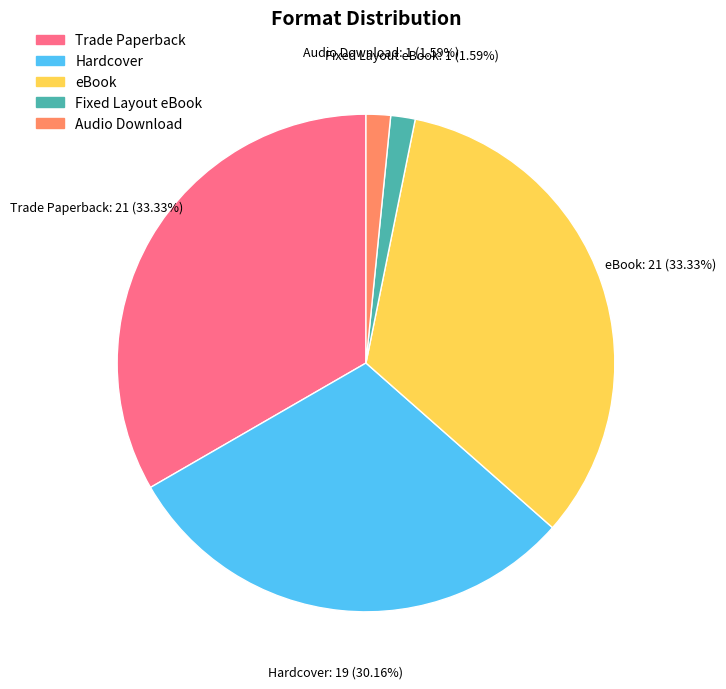

Which has a higher value, eBook or Hardcover?

eBook